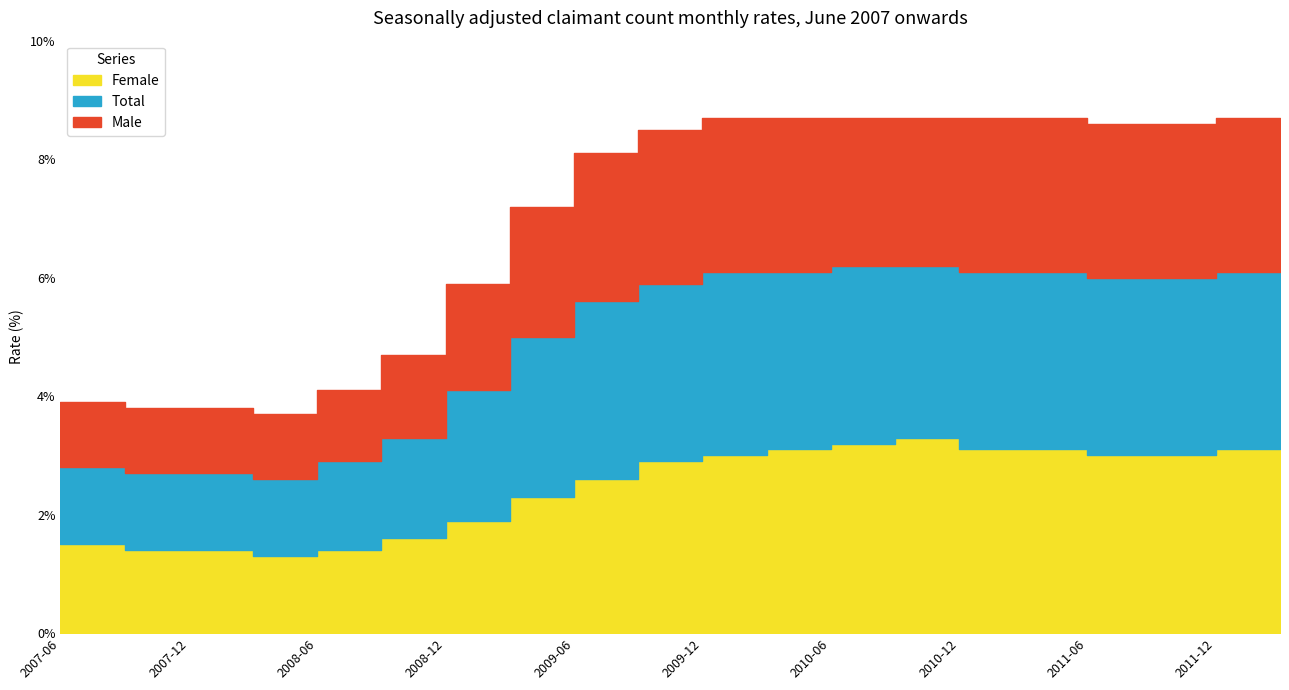

True or false: Male has more than 1 points higher than both neighbors.

False